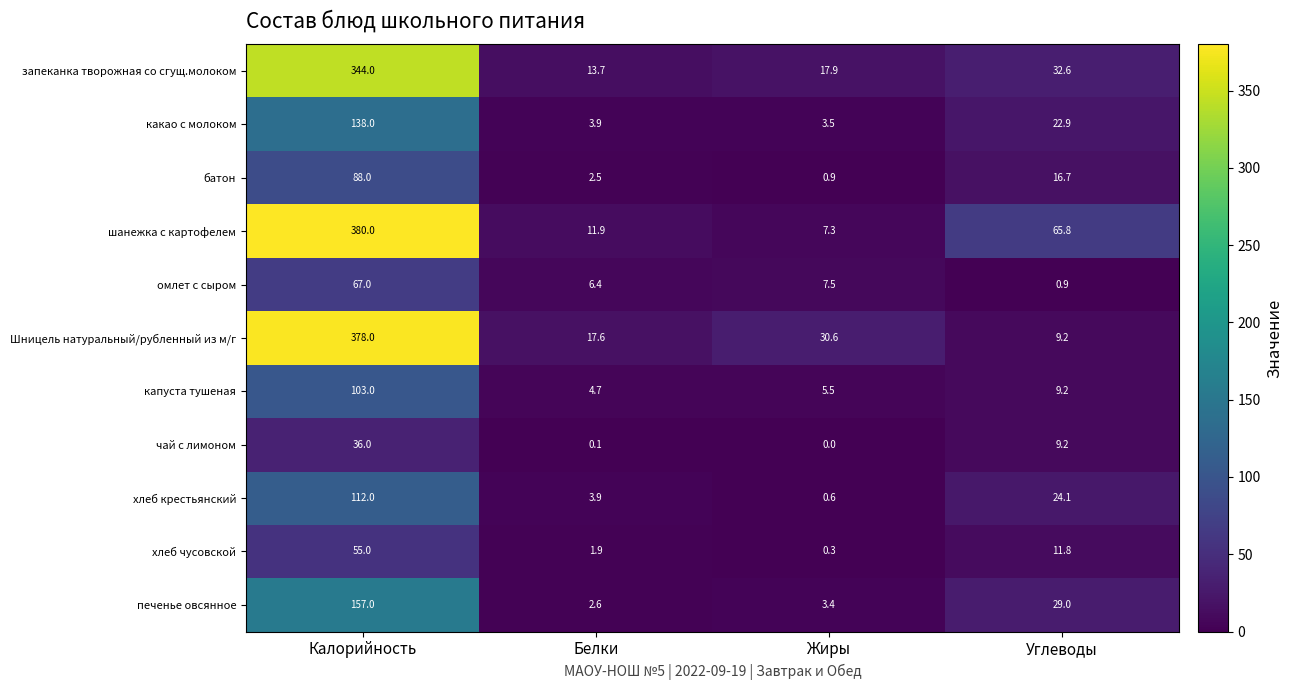

Count the number of categories in the chart.

4